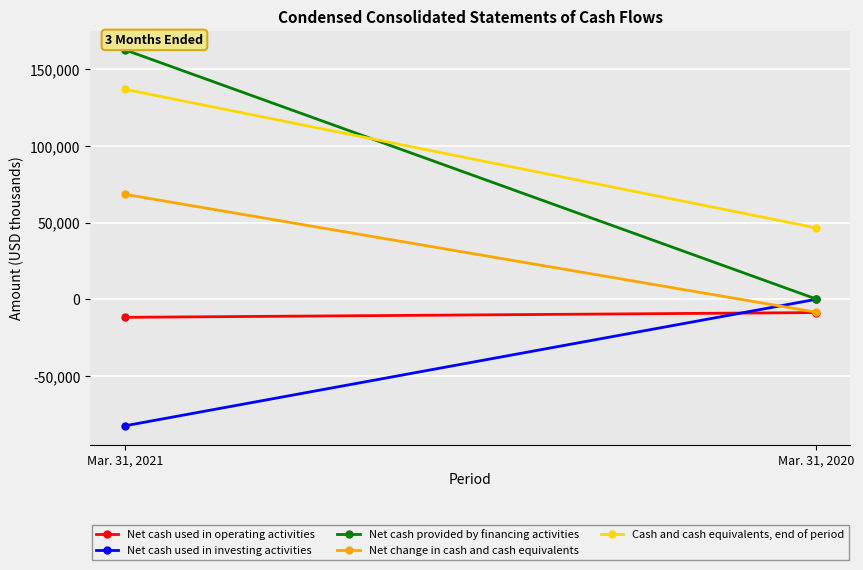

At how many categories does at least one series exceed 132760?

1